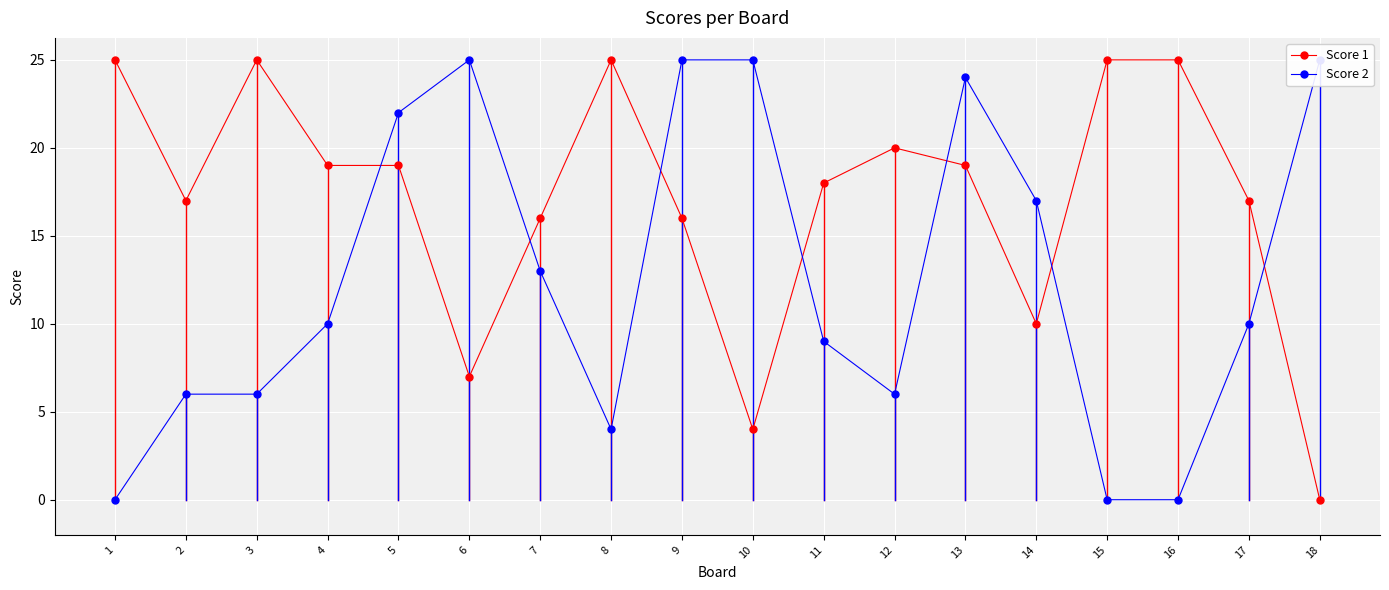

At which category does Score 2 reach its first local peak?

6